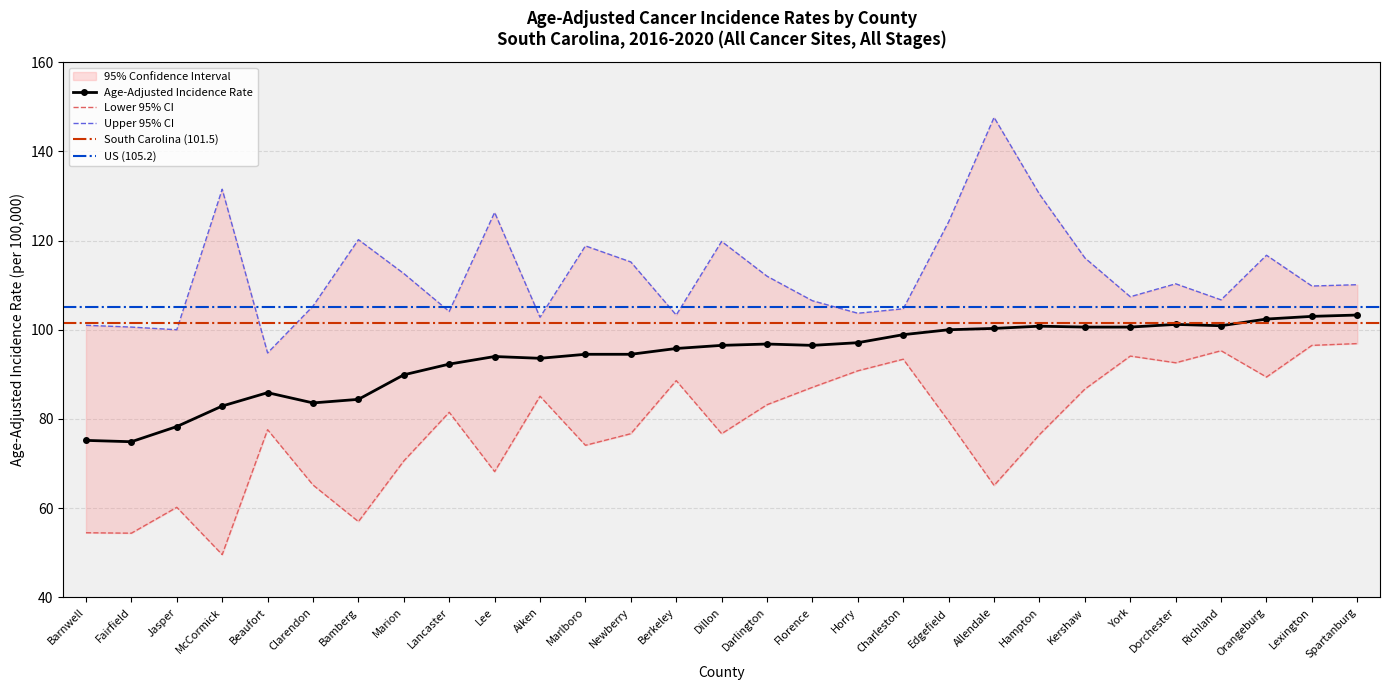

True or false: Lower 95% CI and Upper 95% CI intersect in this chart.

False